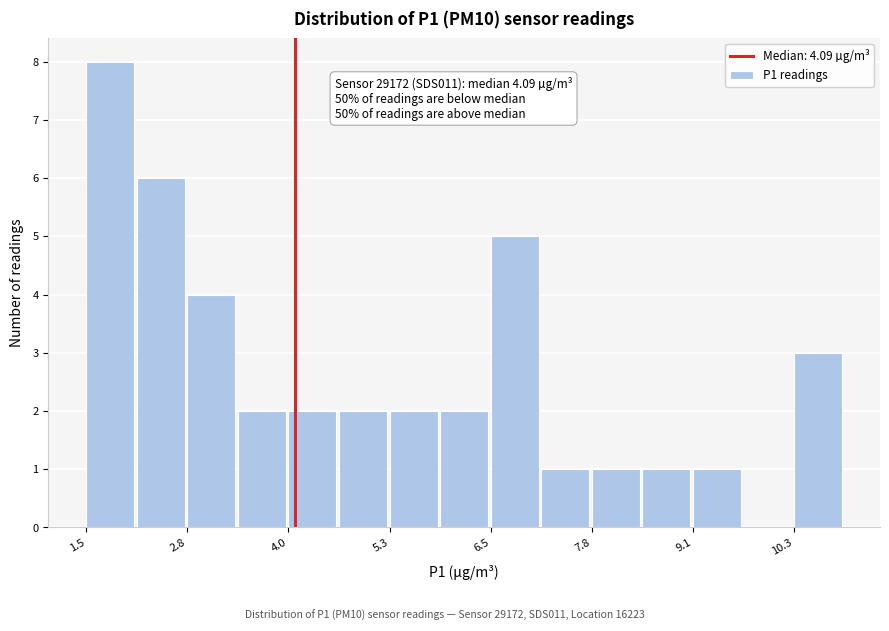

Around what value on the x-axis is the tallest bar? Give the approximate position of its centre, as read against the axis.

1.8